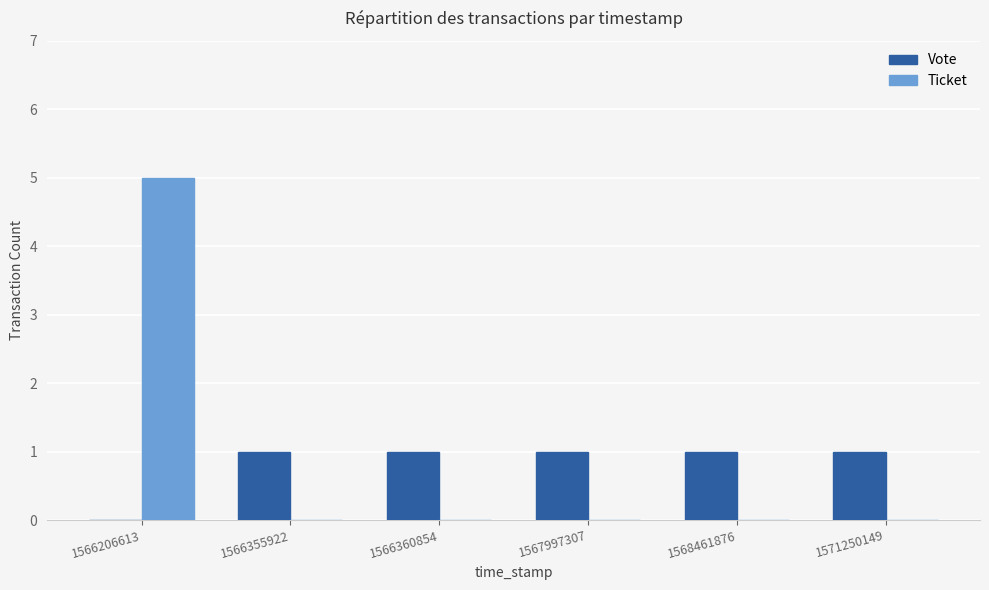

Reading left to right, extract all data points from this chart.

Vote: 1566206613=0	1566355922=1	1566360854=1	1567997307=1	1568461876=1	1571250149=1
Ticket: 1566206613=5	1566355922=0	1566360854=0	1567997307=0	1568461876=0	1571250149=0